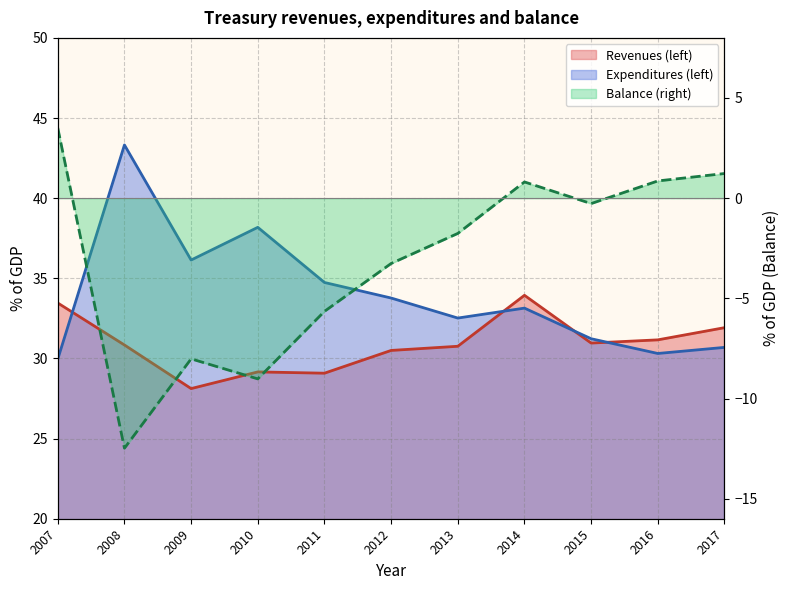

What is the average value of the Revenues (left) series?

30.9